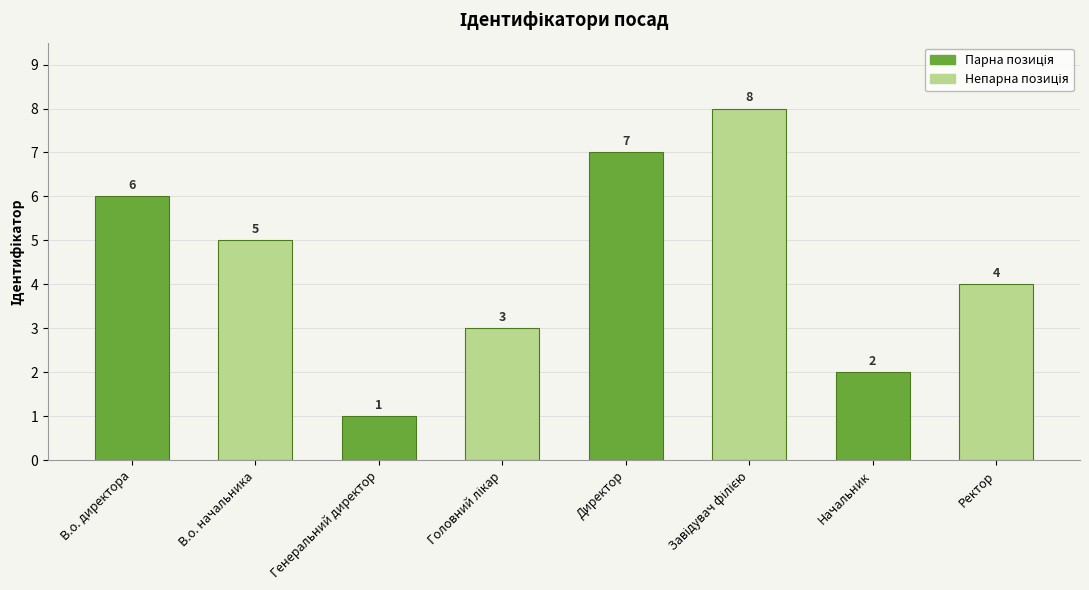

Where is the data nearest to the value 4?

Ректор